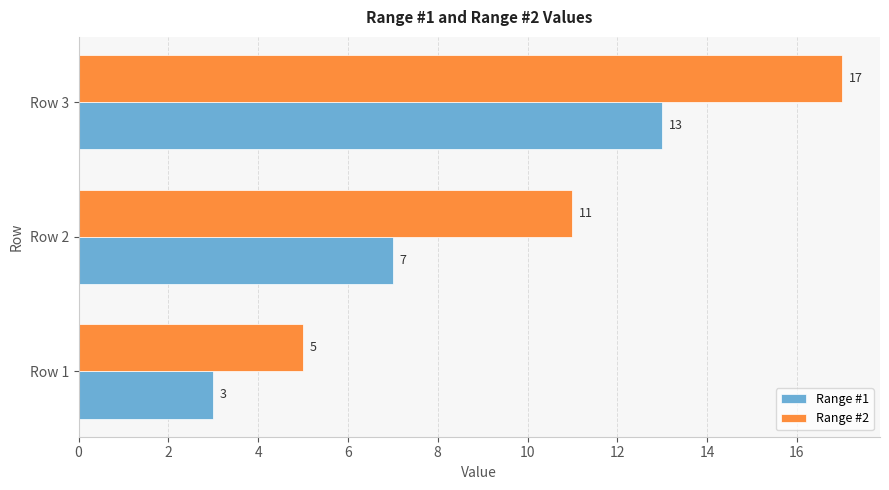

What are all the series names shown in the legend?

Range #1, Range #2